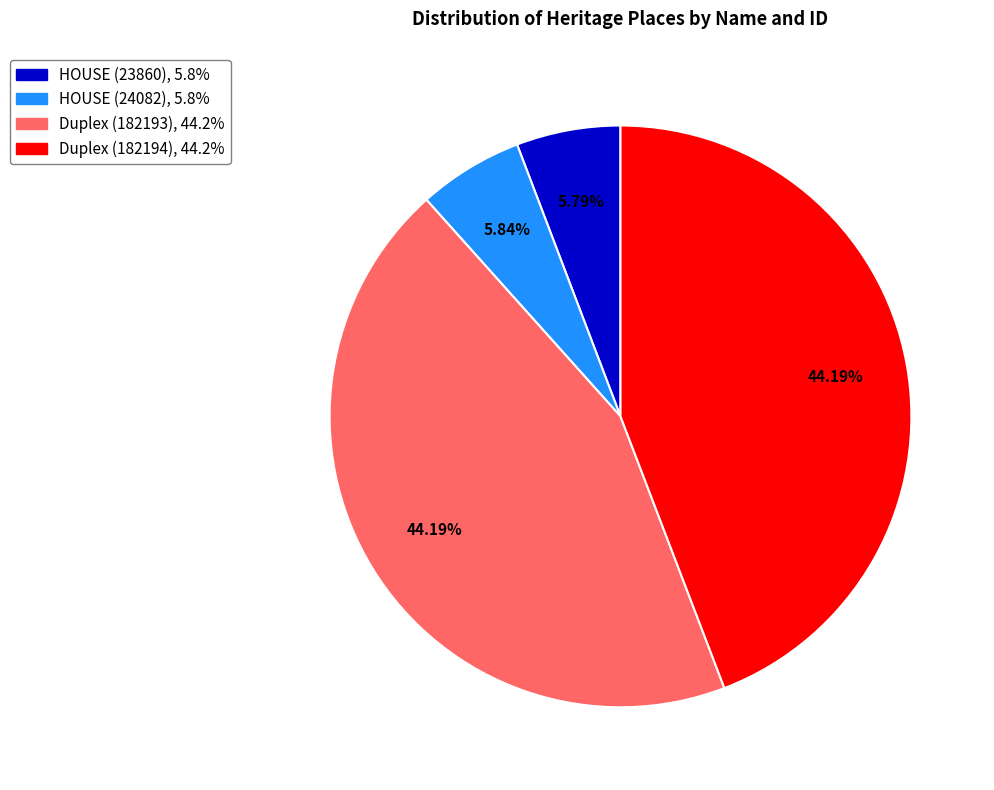

To the nearest percent, what is the combined percentage of HOUSE (23860) and Duplex (182193)?

50%